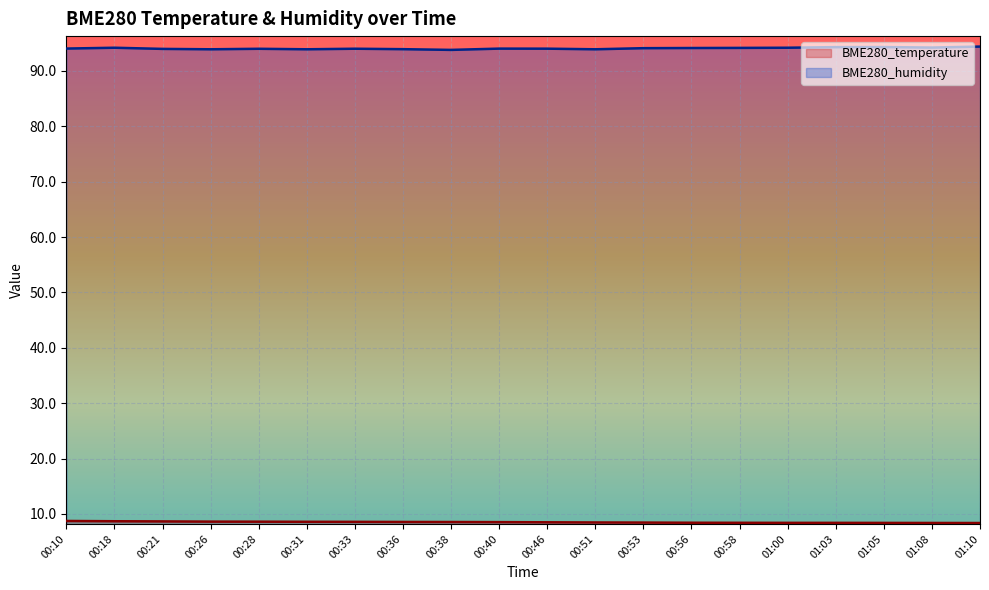

Which series has the largest range (max minus min)?

BME280_humidity